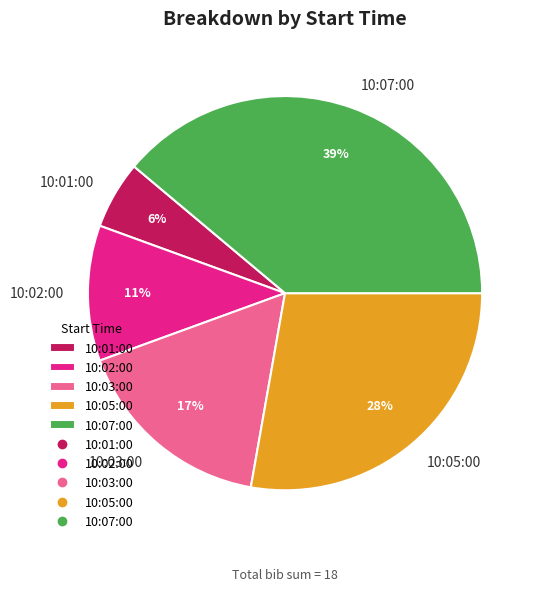

What is the ratio of the value at 10:05:00 to the value at 10:02:00?

2.5